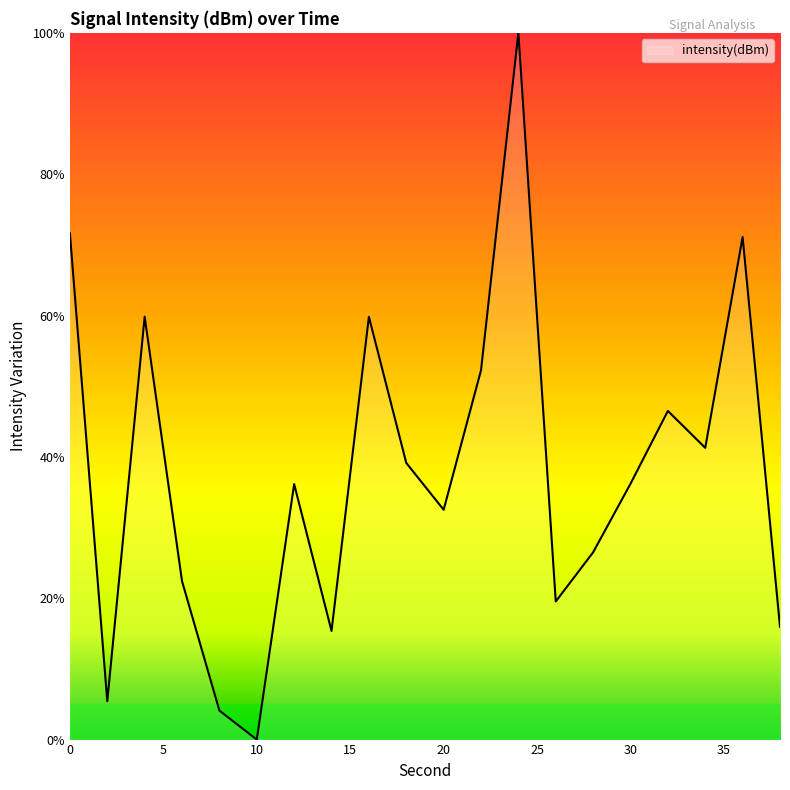

How many categories are shown in the chart?

20